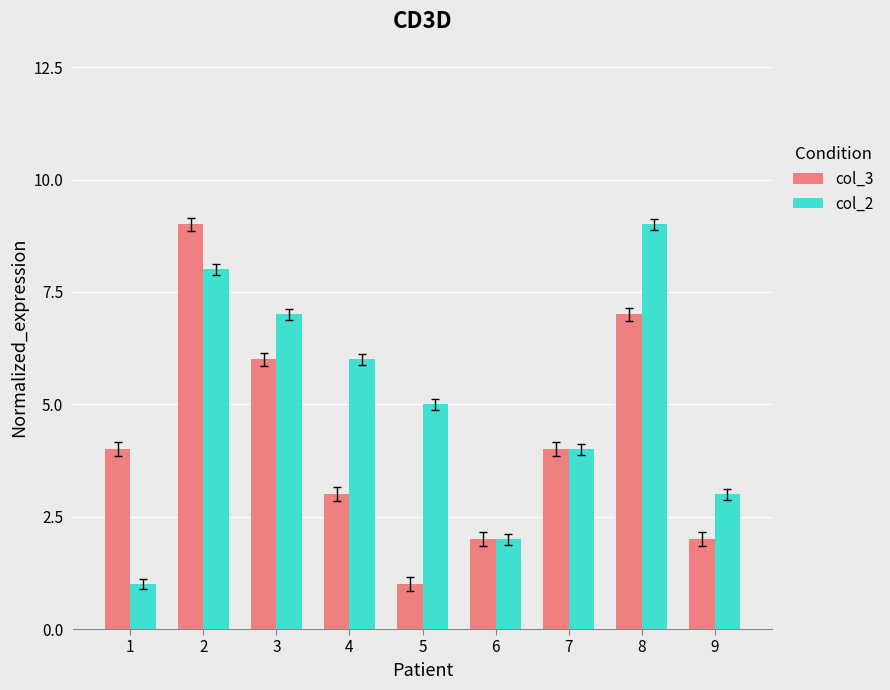

What is the average value of the col_3 series?

4